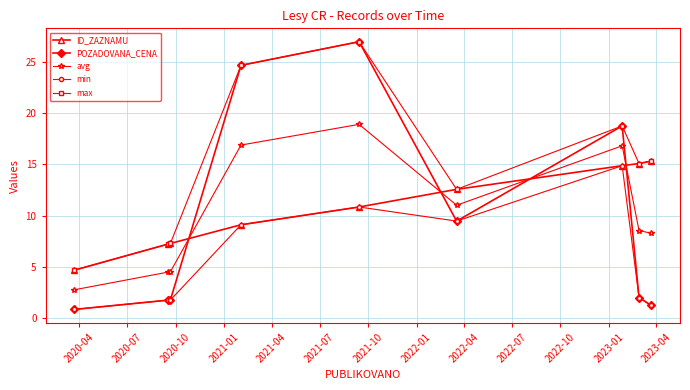

How many lines are shown in the chart?

5